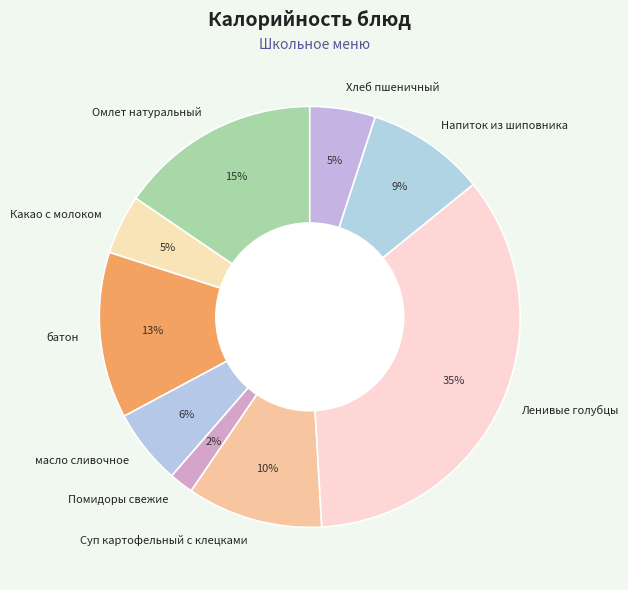

Approximately how many times larger is the value at Напиток из шиповника compared to Ленивые голубцы?

0.3